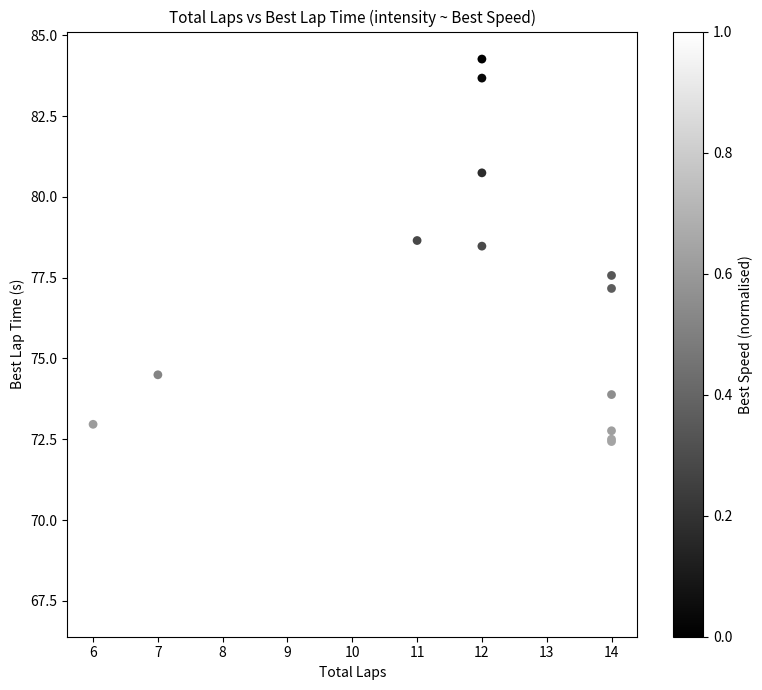

What Y value in the scatter plot is closest to 75?

74.5